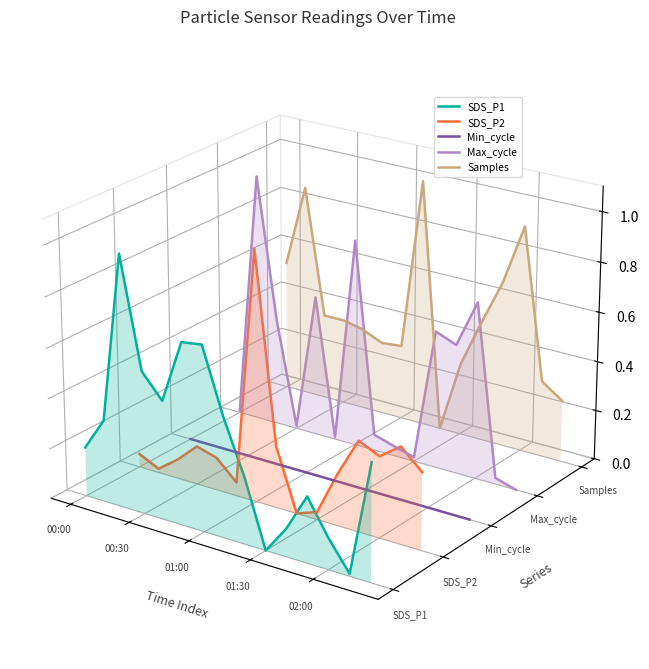

Which series has the largest total across all categories?

Samples